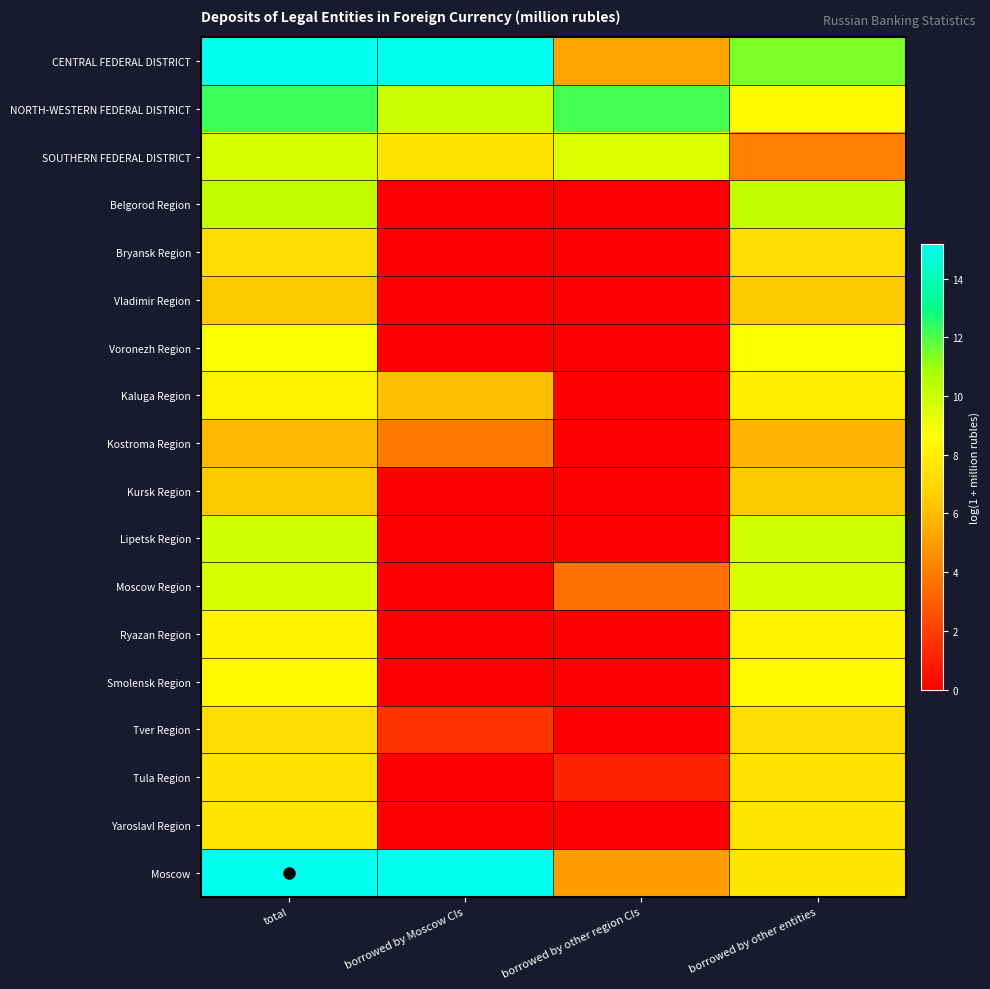

Reading left to right, what are all the values shown in this chart?

CENTRAL FEDERAL DISTRICT: total=15.2	borrowed by Moscow CIs=15.1	borrowed by other region CIs=5.2	borrowed by other entities=11.4
NORTH-WESTERN FEDERAL DISTRICT: total=12.2	borrowed by Moscow CIs=10.0	borrowed by other region CIs=12.1	borrowed by other entities=8.5
SOUTHERN FEDERAL DISTRICT: total=9.7	borrowed by Moscow CIs=7.5	borrowed by other region CIs=9.6	borrowed by other entities=4.1
Belgorod Region: total=10.2	borrowed by Moscow CIs=0.0	borrowed by other region CIs=0.0	borrowed by other entities=10.2
Bryansk Region: total=7.3	borrowed by Moscow CIs=0.0	borrowed by other region CIs=0.0	borrowed by other entities=7.3
Vladimir Region: total=6.5	borrowed by Moscow CIs=0.0	borrowed by other region CIs=0.0	borrowed by other entities=6.5
Voronezh Region: total=8.8	borrowed by Moscow CIs=0.0	borrowed by other region CIs=0.0	borrowed by other entities=8.8
Kaluga Region: total=8.1	borrowed by Moscow CIs=6.1	borrowed by other region CIs=0.0	borrowed by other entities=8.0
Kostroma Region: total=5.9	borrowed by Moscow CIs=3.9	borrowed by other region CIs=0.0	borrowed by other entities=5.8
Kursk Region: total=6.4	borrowed by Moscow CIs=0.0	borrowed by other region CIs=0.0	borrowed by other entities=6.4
Lipetsk Region: total=9.8	borrowed by Moscow CIs=0.0	borrowed by other region CIs=0.0	borrowed by other entities=9.8
Moscow Region: total=9.7	borrowed by Moscow CIs=0.0	borrowed by other region CIs=3.6	borrowed by other entities=9.7
Ryazan Region: total=8.1	borrowed by Moscow CIs=0.0	borrowed by other region CIs=0.0	borrowed by other entities=8.1
Smolensk Region: total=8.4	borrowed by Moscow CIs=0.0	borrowed by other region CIs=0.0	borrowed by other entities=8.4
Tver Region: total=7.2	borrowed by Moscow CIs=1.6	borrowed by other region CIs=0.0	borrowed by other entities=7.2
Tula Region: total=7.5	borrowed by Moscow CIs=0.0	borrowed by other region CIs=1.1	borrowed by other entities=7.5
Yaroslavl Region: total=7.5	borrowed by Moscow CIs=0.0	borrowed by other region CIs=0.0	borrowed by other entities=7.5
Moscow: total=15.1	borrowed by Moscow CIs=15.1	borrowed by other region CIs=5.0	borrowed by other entities=7.6